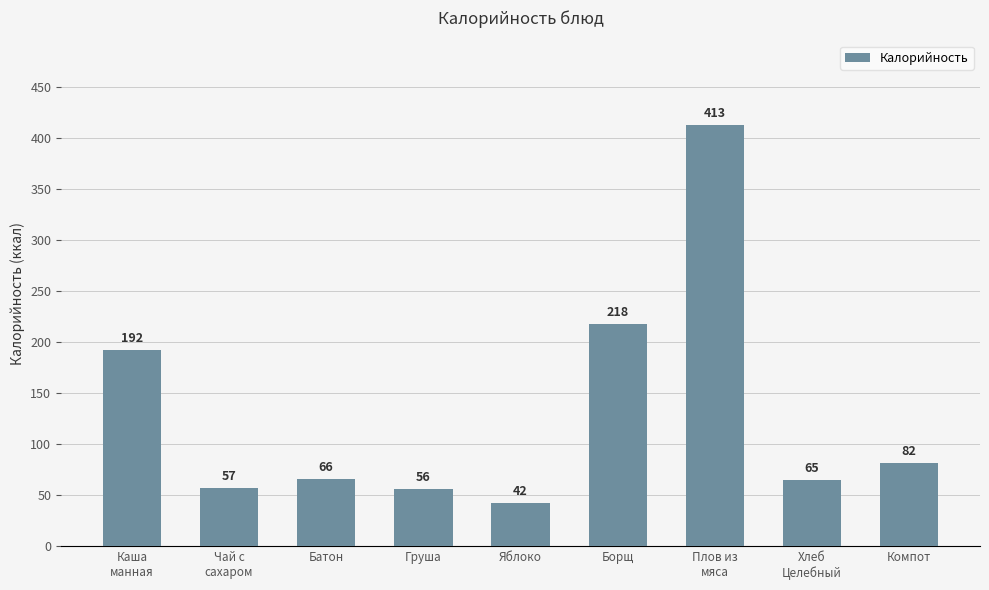

How many categories are shown in the chart?

9